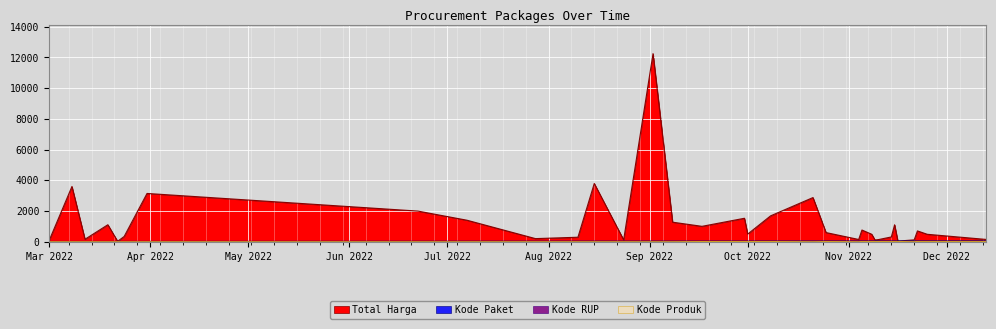

Reading left to right, transcribe all the data shown in this chart.

Total Harga: 69.4	3595.0	157.9	1103.9	24.0	341.3	3141.2	1992.0	1398.0	199.5	290.0	3790.8	120.0	12246.8	1270.0	1000.0	1524.8	494.8	1680.0	2873.2	593.8	144.0	759.2	481.4	111.0	134.4	308.0	1100.0	38.2	118.0	700.9	481.4	147.5
Kode Paket: 7.6	7.6	8.7	9.4	9.6	9.9	10.6	18.9	21.2	24.1	25.6	26.2	27.1	28.2	28.8	30.1	31.9	32.1	33.2	35.7	36.4	38.7	39.0	39.6	39.9	40.2	40.7	41.1	41.3	42.4	42.7	43.5	46.9
Kode RUP: 13.6	13.7	13.8	13.9	14.0	13.9	14.1	13.6	14.4	13.0	14.5	14.6	13.3	14.6	14.6	14.4	14.7	14.7	14.7	14.8	14.8	14.9	14.6	12.9	14.9	14.9	14.8	15.0	15.0	15.0	15.1	15.0	15.2
Kode Produk: 0.4	0.4	0.4	0.4	0.4	0.4	0.4	0.3	0.3	1.0	0.9	1.0	1.0	0.3	0.3	11.7	11.9	11.7	12.1	0.4	11.8	0.9	14.2	12.9	13.8	12.1	14.2	14.2	14.3	1.0	13.8	14.2	14.6